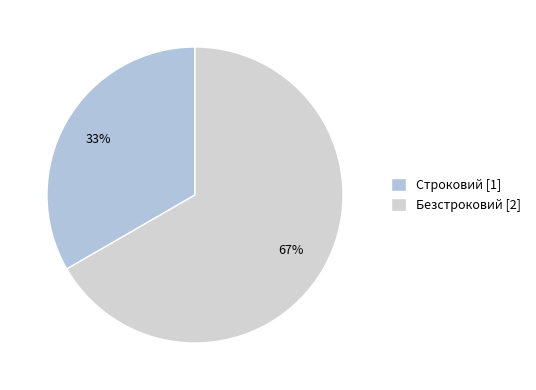

Combined, do Строковий and Безстроковий account for over 50%?

Yes